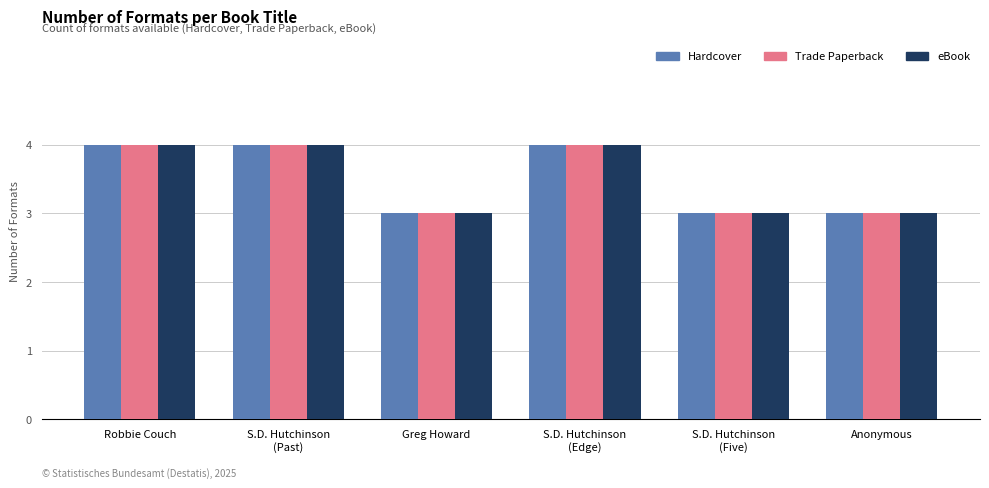

Reading left to right, list all the values displayed in this chart.

Hardcover: Robbie Couch=4	S.D. Hutchinson
(Past)=4	Greg Howard=3	S.D. Hutchinson
(Edge)=4	S.D. Hutchinson
(Five)=3	Anonymous=3
Trade Paperback: Robbie Couch=4	S.D. Hutchinson
(Past)=4	Greg Howard=3	S.D. Hutchinson
(Edge)=4	S.D. Hutchinson
(Five)=3	Anonymous=3
eBook: Robbie Couch=4	S.D. Hutchinson
(Past)=4	Greg Howard=3	S.D. Hutchinson
(Edge)=4	S.D. Hutchinson
(Five)=3	Anonymous=3